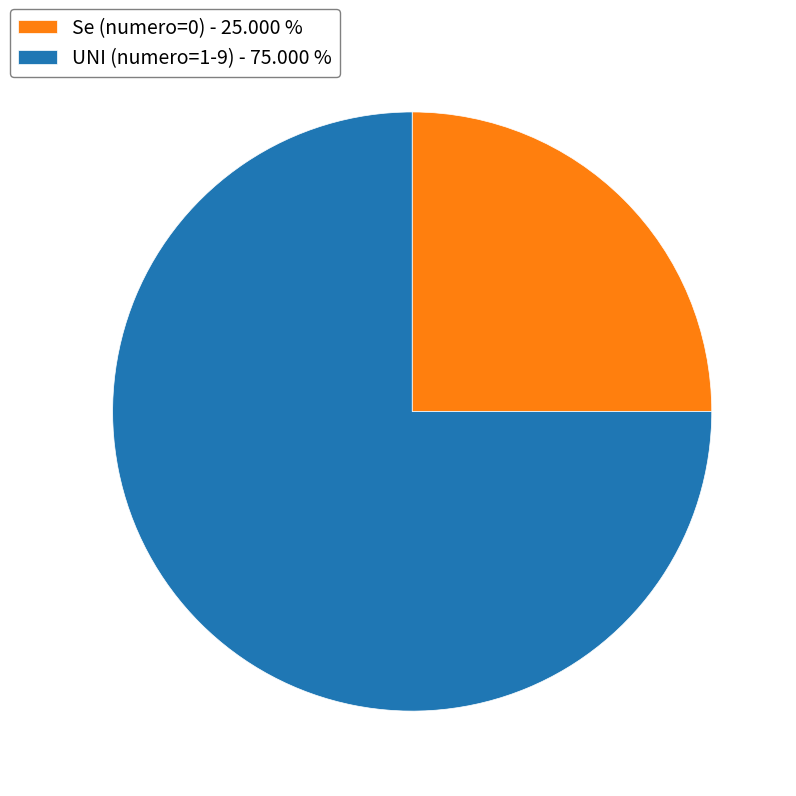

Between UNI (numero=1-9) - 75.000 % and Se (numero=0) - 25.000 %, which is larger?

UNI (numero=1-9) - 75.000 %